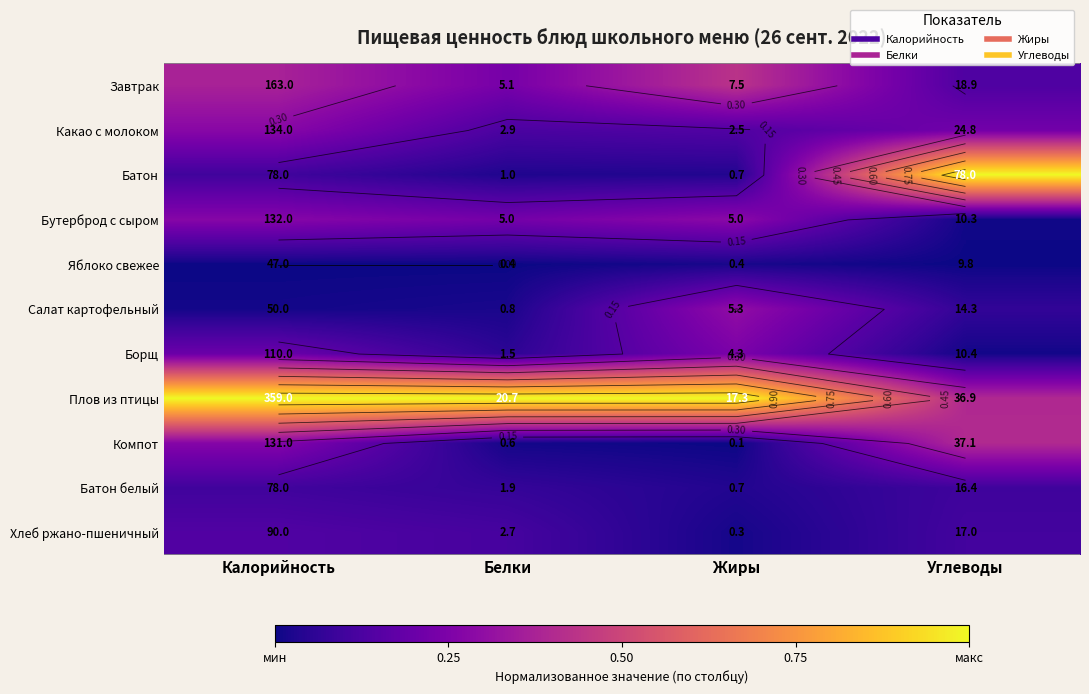

At Белки, list the series in order from smallest to largest.

Яблоко свежее, Компот, Салат картофельный, Батон, Борщ, Батон белый, Хлеб ржано-пшеничный, Какао с молоком, Бутерброд с сыром, Завтрак, Плов из птицы